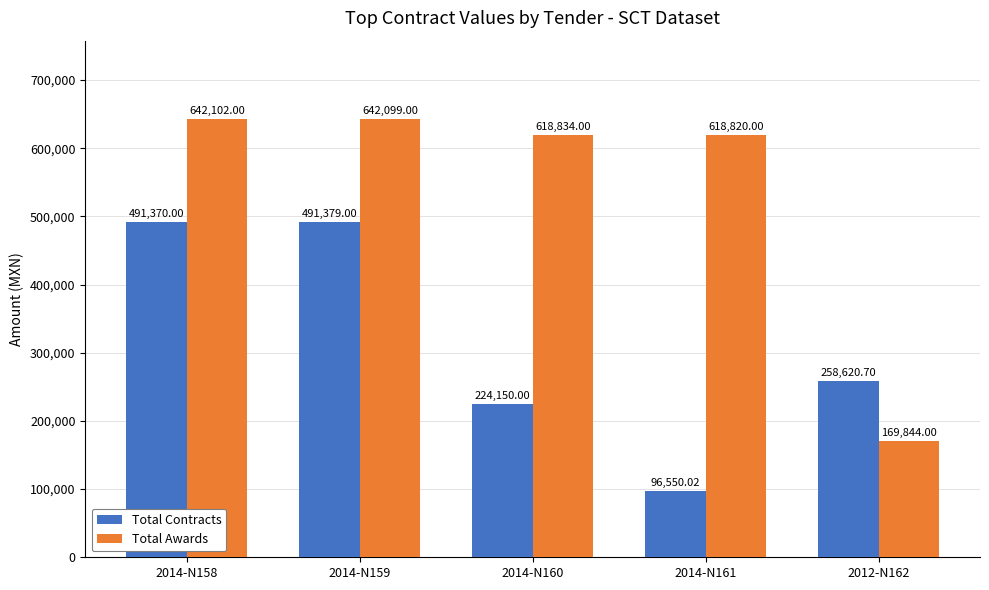

What is the difference between the highest and lowest values at 2014-N159?

150720.0